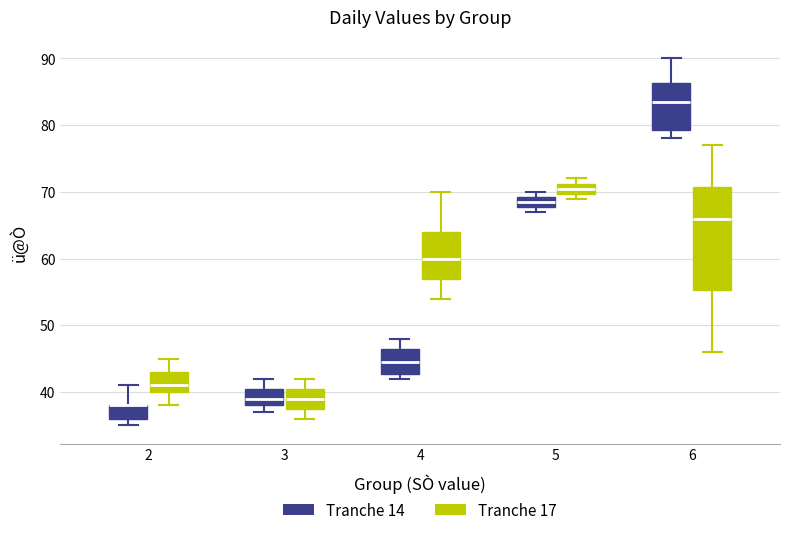

Where does the upper whisker of the box for 6 (Tranche 14) end on the y-axis? The values are not printed on the chart, so give them approximately, as read against the axis.

90